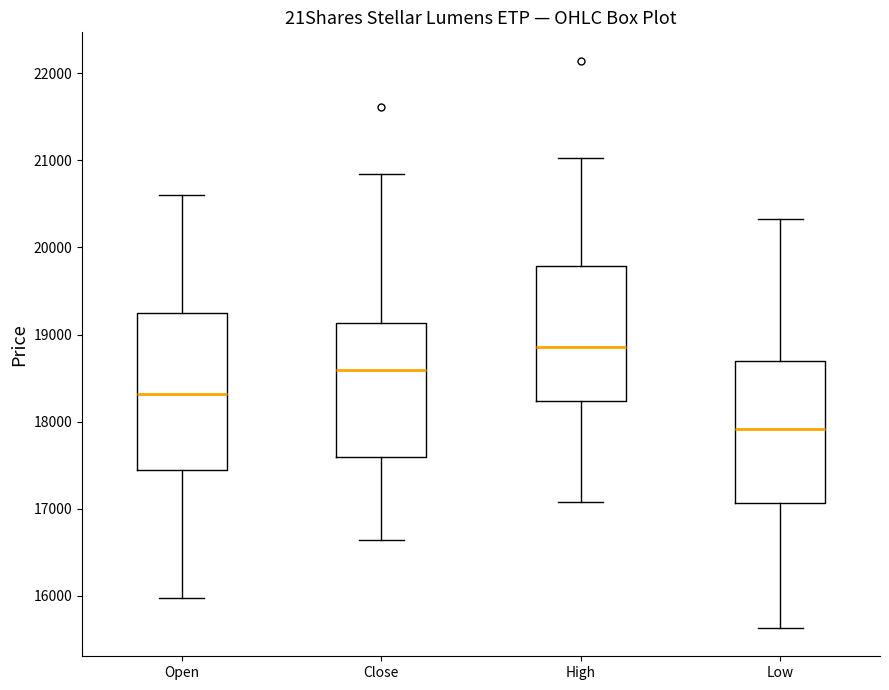

Comparing the boxes themselves (not the whiskers), which one is the tallest?

Open